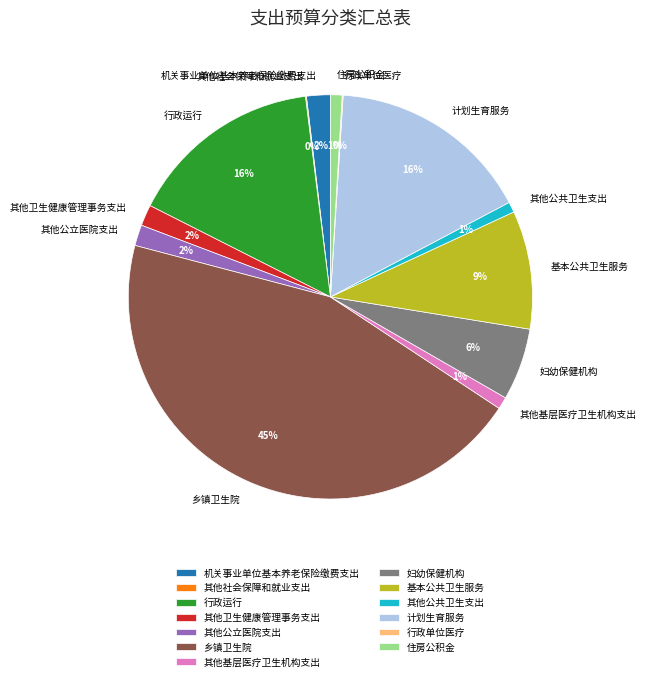

Which slice is the largest?

乡镇卫生院